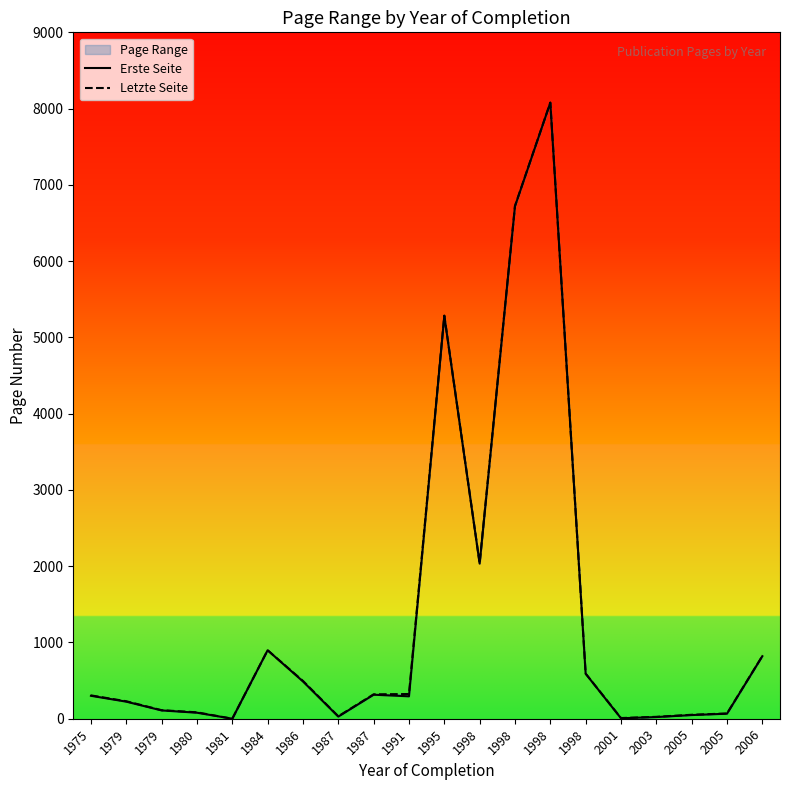

What is the highest value of the Erste Seite series?

8077